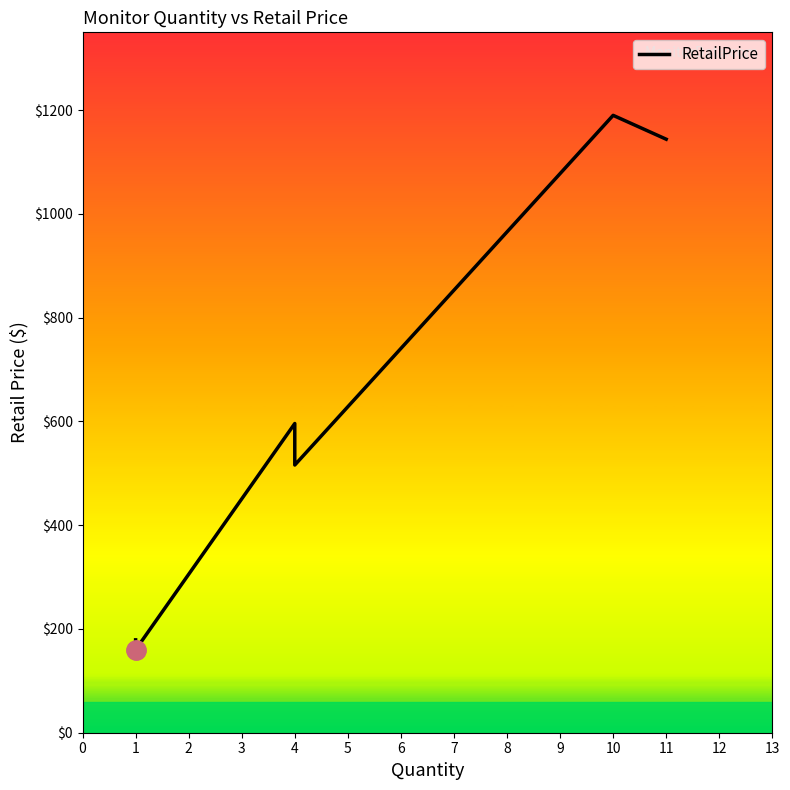

Is this an area chart (filled region under the line)?

No